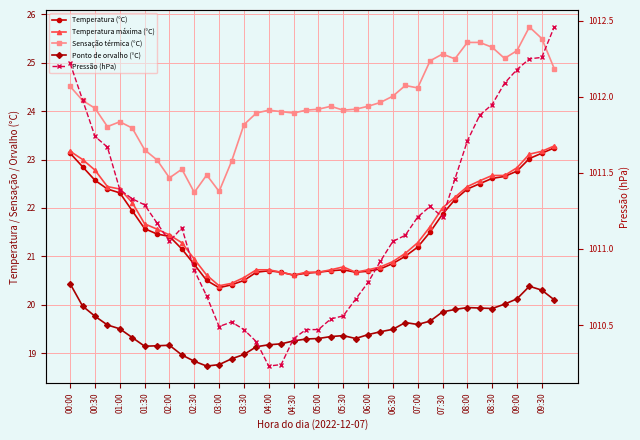

True or false: Ponto de orvalho (°C) and Temperatura (°C) intersect in this chart.

False